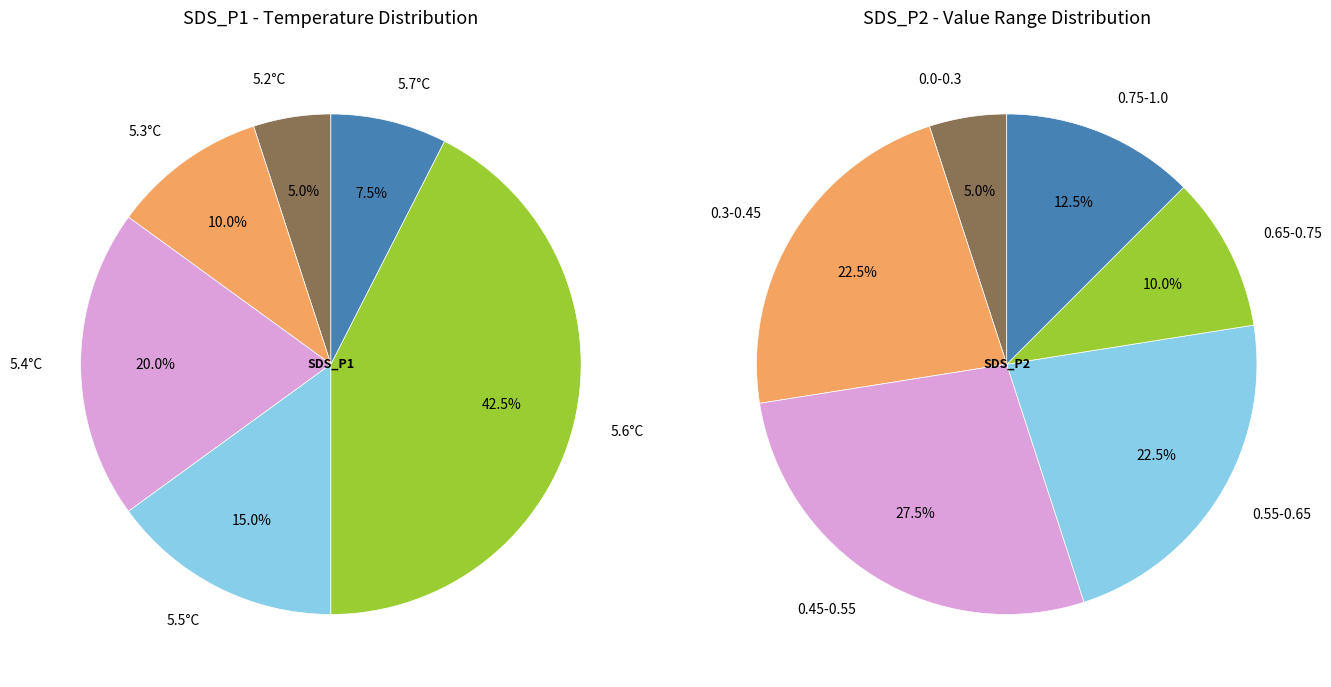

Is it true that 17 is 2% of the pie?

True